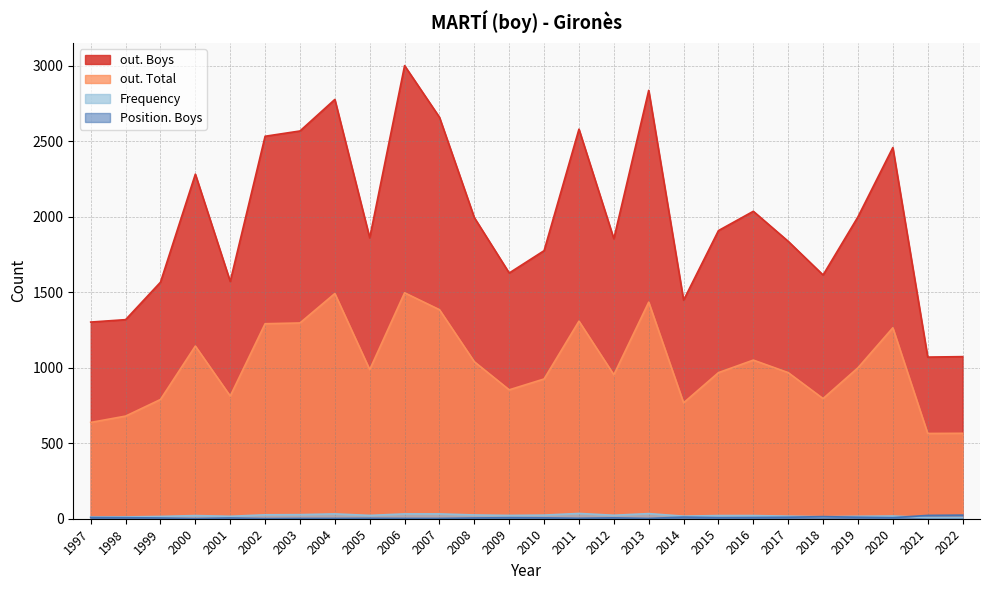

Reading right to left, transcribe all the data shown in this chart.

out. Boys: 2022=1074	2021=1071	2020=2459	2019=2000	2018=1615	2017=1838	2016=2037	2015=1909	2014=1448	2013=2838	2012=1855	2011=2581	2010=1776	2009=1628	2008=1995	2007=2660	2006=3002	2005=1861	2004=2778	2003=2569	2002=2534	2001=1572	2000=2283	1999=1567	1998=1319	1997=1303
out. Total: 2022=566	2021=565	2020=1265	2019=1000	2018=796	2017=968	2016=1051	2015=968	2014=768	2013=1435	2012=954	2011=1309	2010=926	2009=854	2008=1040	2007=1385	2006=1497	2005=988	2004=1492	2003=1297	2002=1292	2001=813	2000=1144	1999=790	1998=680	1997=638
Frequency: 2022=8	2021=8	2020=18	2019=16	2018=13	2017=17	2016=21	2015=21	2014=17	2013=34	2012=23	2011=35	2010=24	2009=22	2008=25	2007=32	2006=32	2005=22	2004=32	2003=27	2002=26	2001=16	2000=21	1999=15	1998=12	1997=11
Position. Boys: 2022=24	2021=22	2020=7	2019=10	2018=14	2017=10	2016=8	2015=7	2014=11	2013=2	2012=6	2011=3	2010=6	2009=7	2008=5	2007=2	2006=2	2005=3	2004=2	2003=2	2002=1	2001=5	2000=1	1999=5	1998=7	1997=8